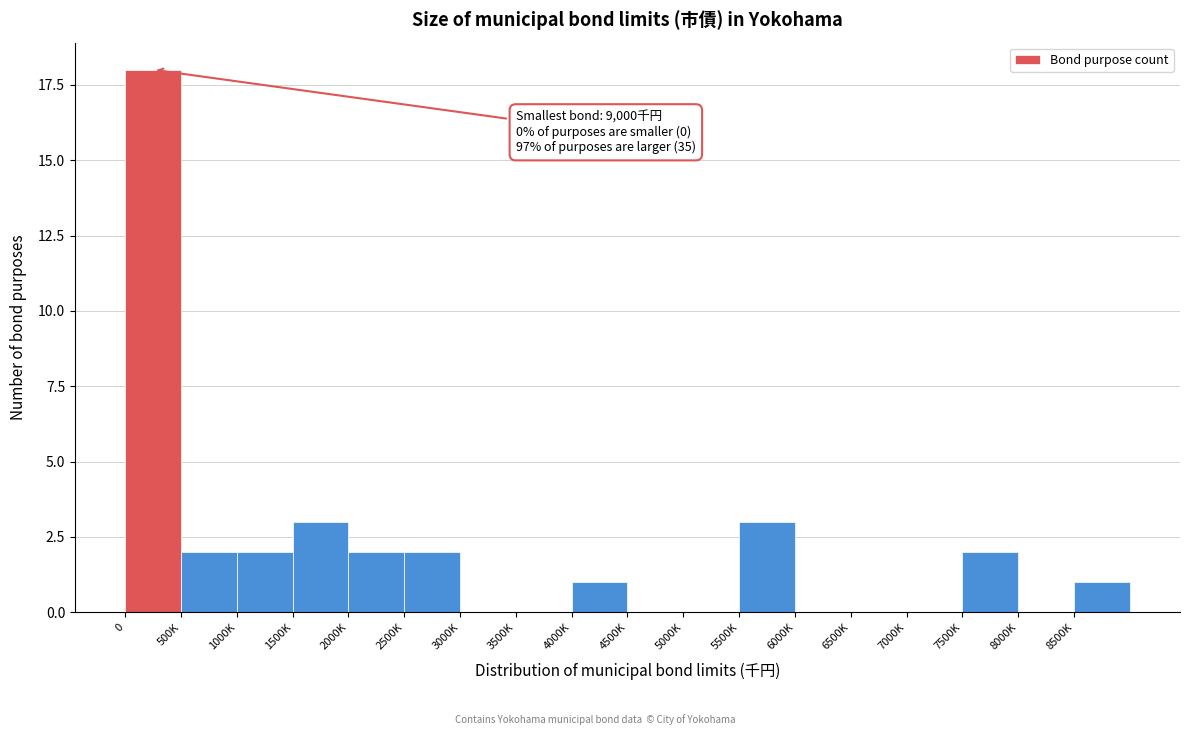

Reading left to right, what are all the values shown in this chart?

0=18	500K=2	1000K=2	1500K=3	2000K=2	2500K=2	3000K=0	3500K=0	4000K=1	4500K=0	5000K=0	5500K=3	6000K=0	6500K=0	7000K=0	7500K=2	8000K=0	8500K=1